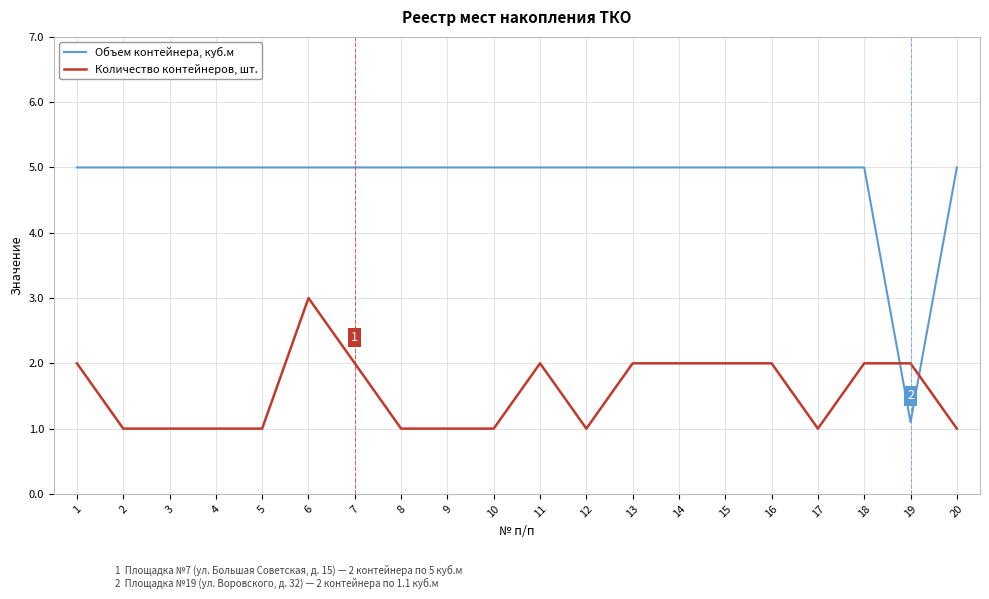

Between 3 and 13, which series saw the biggest shift?

Количество контейнеров, шт.